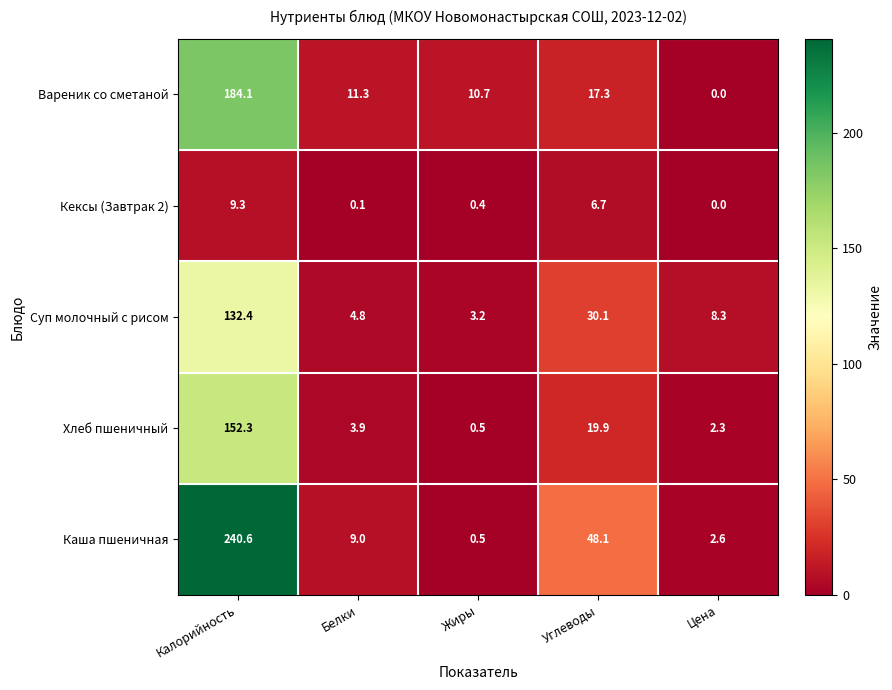

Rank the categories by Кексы (Завтрак 2) value from highest to lowest.

Калорийность, Углеводы, Жиры, Белки, Цена